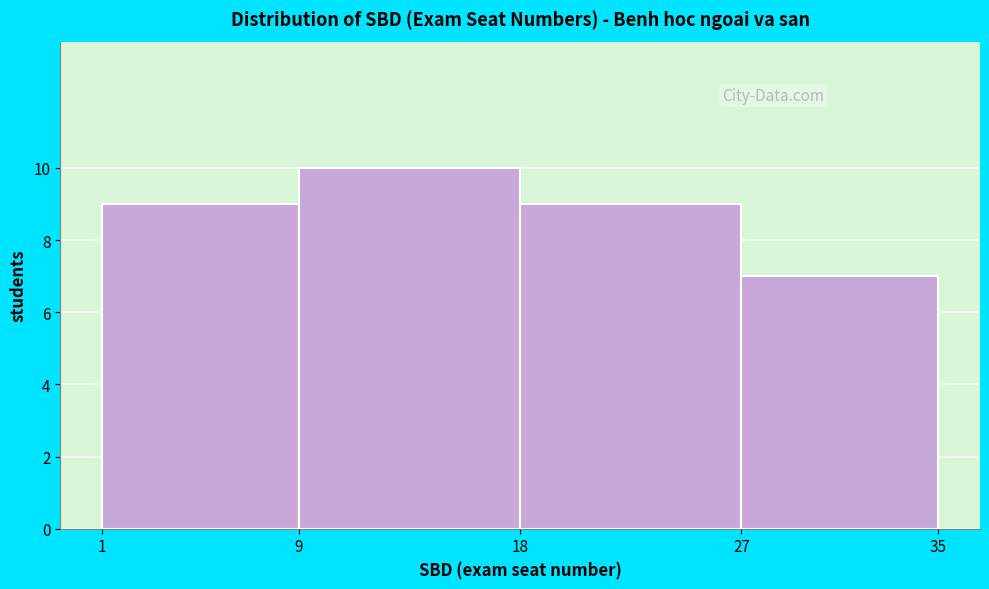

Over which range of the x-axis is the bar tallest?

9 to 18